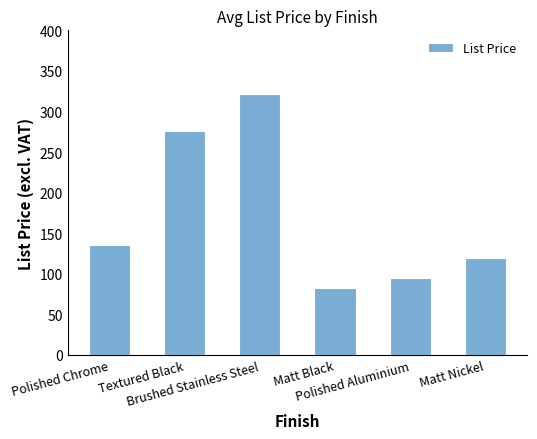

List the labels in order of value, smallest first.

Matt Black, Polished Aluminium, Matt Nickel, Polished Chrome, Textured Black, Brushed Stainless Steel